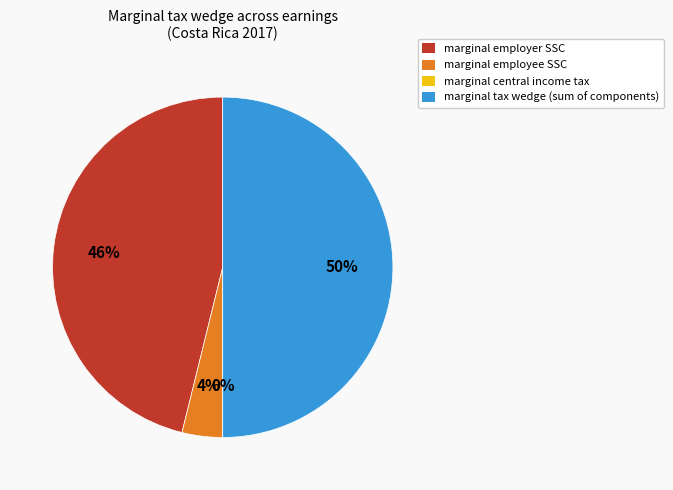

What is the largest slice in the pie chart?

marginal tax wedge (sum of components)